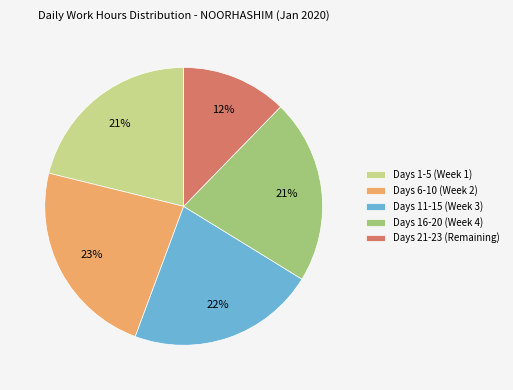

To the nearest percent, what is the difference between the largest and smallest slice percentages?

11%